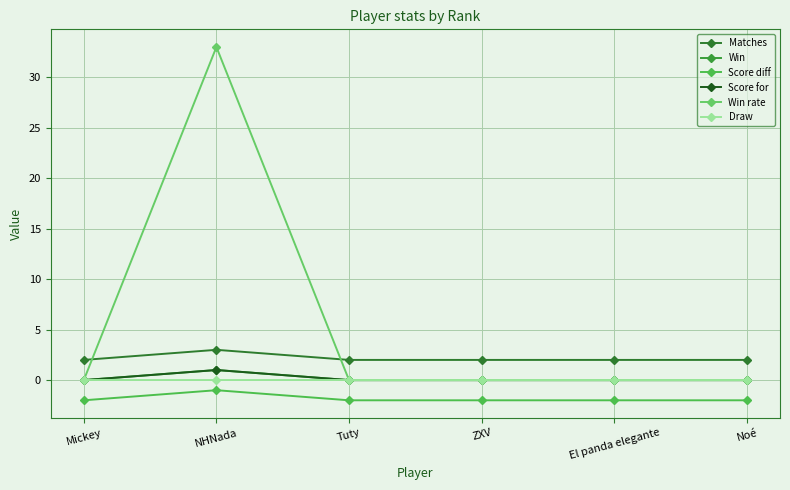

Reading right to left, extract all data points from this chart.

Matches: Noé=2	El panda elegante=2	ZXV=2	Tuty=2	NHNada=3	Mickey=2
Win: Noé=0	El panda elegante=0	ZXV=0	Tuty=0	NHNada=1	Mickey=0
Score diff: Noé=-2	El panda elegante=-2	ZXV=-2	Tuty=-2	NHNada=-1	Mickey=-2
Score for: Noé=0	El panda elegante=0	ZXV=0	Tuty=0	NHNada=1	Mickey=0
Win rate: Noé=0	El panda elegante=0	ZXV=0	Tuty=0	NHNada=33	Mickey=0
Draw: Noé=0	El panda elegante=0	ZXV=0	Tuty=0	NHNada=0	Mickey=0